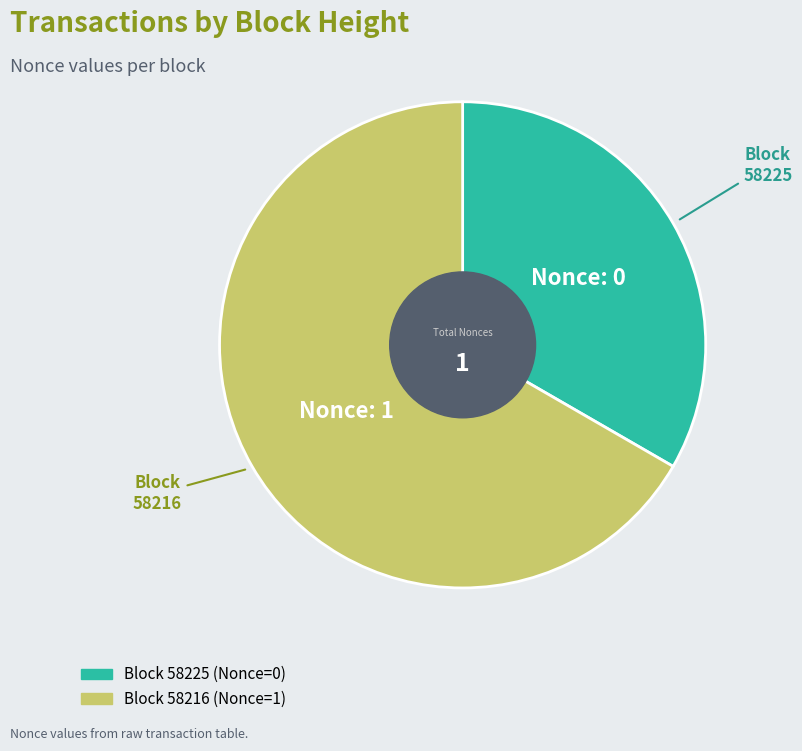

Count the number of slices in the pie.

2